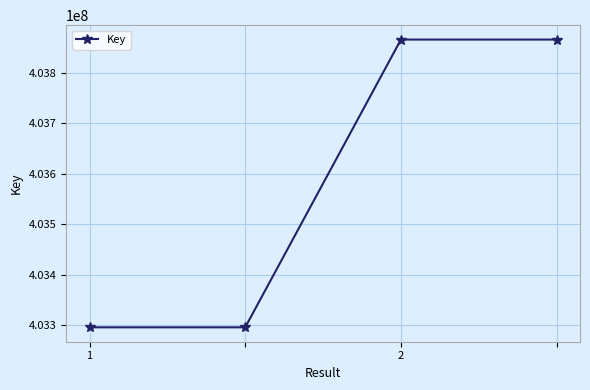

What is the smallest value displayed?

403295910